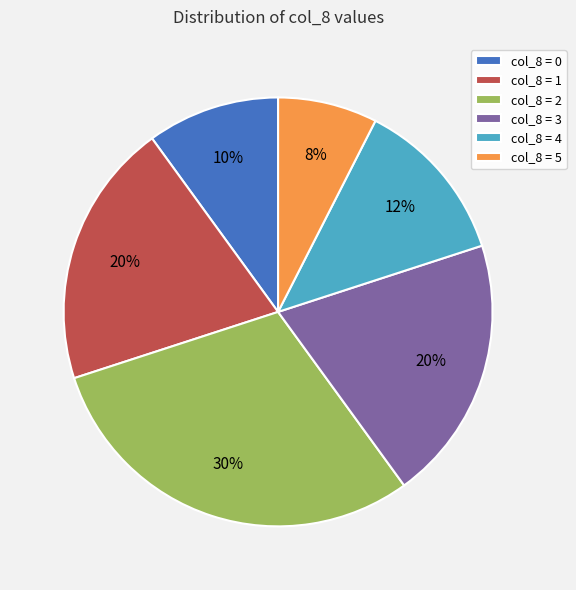

Count the number of slices in the pie.

6